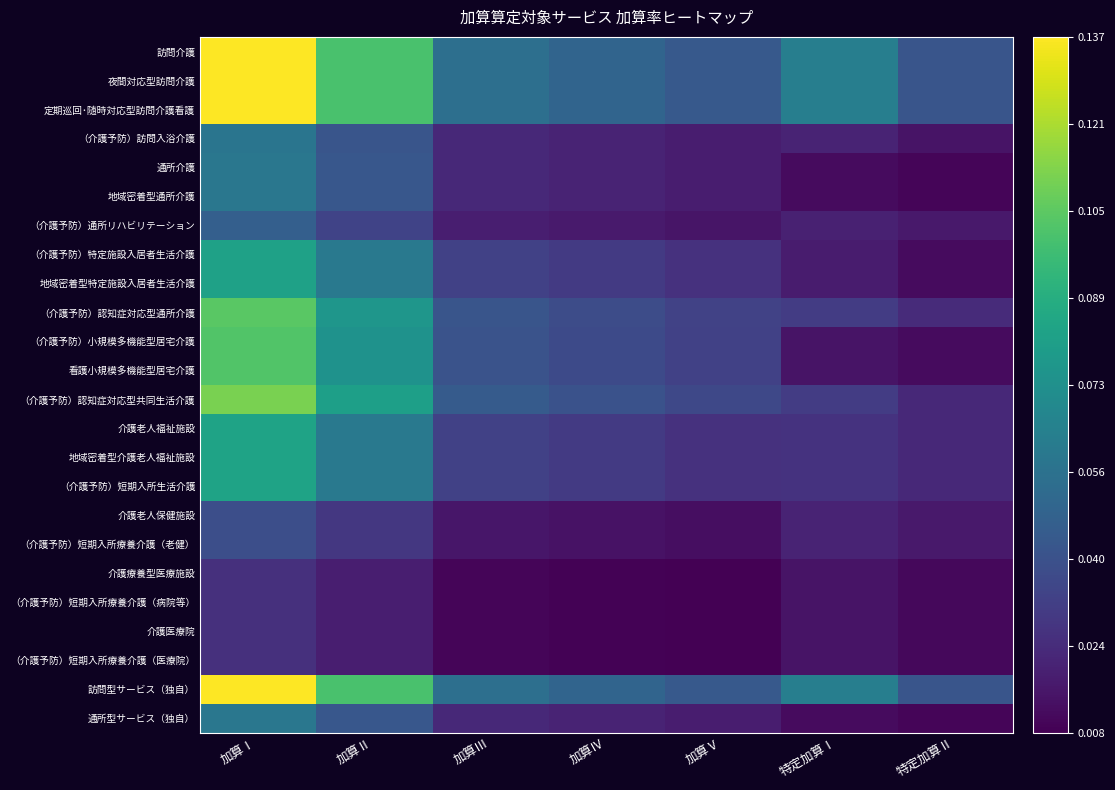

Between 特定加算Ⅰ and 加算Ⅲ, which is larger?

特定加算Ⅰ